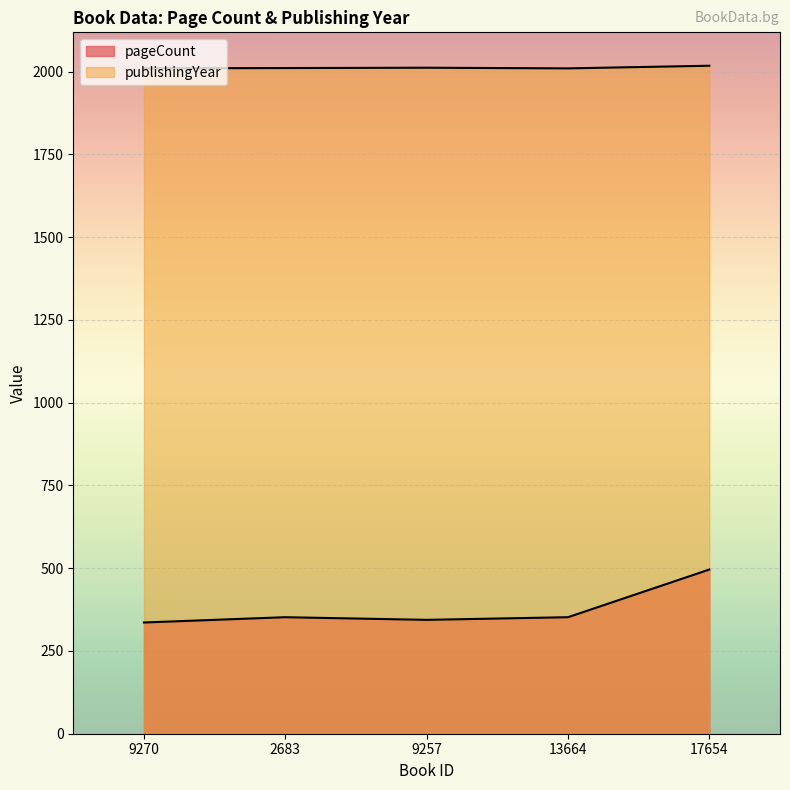

Is the value of pageCount at 13664 greater than the value of publishingYear at 13664?

No